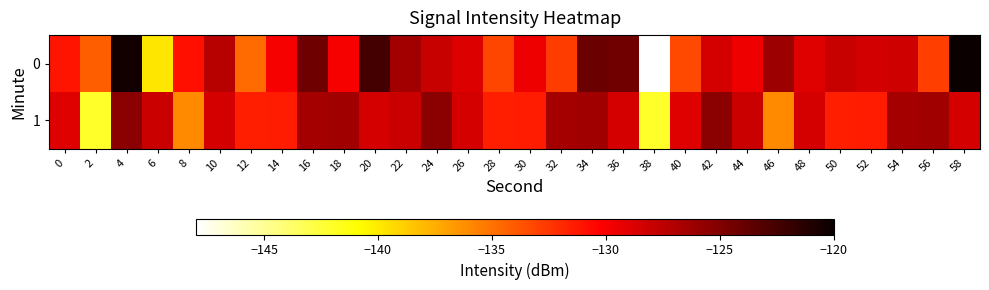

Which label corresponds to the smallest value in the chart?

38